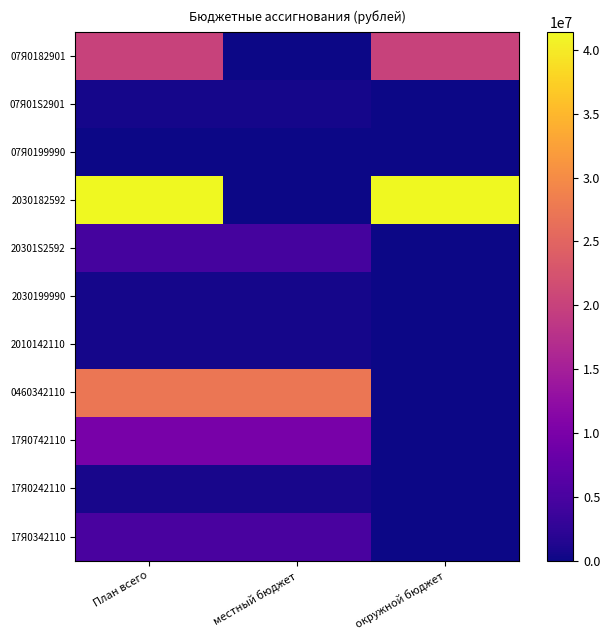

Reading left to right, list all the values displayed in this chart.

07Я0182901: План всего=20088700.0	местный бюджет=0.0	окружной бюджет=20088700.0
07Я01S2901: План всего=584022.7	местный бюджет=584022.7	окружной бюджет=0.0
07Я0199990: План всего=87476.9	местный бюджет=87476.9	окружной бюджет=0.0
2030182592: План всего=41423722.8	местный бюджет=0.0	окружной бюджет=41423722.8
20301S2592: План всего=4602627.9	местный бюджет=4602627.9	окружной бюджет=0.0
2030199990: План всего=603964.5	местный бюджет=603964.5	окружной бюджет=0.0
2010142110: План всего=555863.2	местный бюджет=555863.2	окружной бюджет=0.0
0460342110: План всего=27270000.0	местный бюджет=27270000.0	окружной бюджет=0.0
17Я0742110: План всего=9785956.8	местный бюджет=9785956.8	окружной бюджет=0.0
17Я0242110: План всего=658470.8	местный бюджет=658470.8	окружной бюджет=0.0
17Я0342110: План всего=4950000.0	местный бюджет=4950000.0	окружной бюджет=0.0